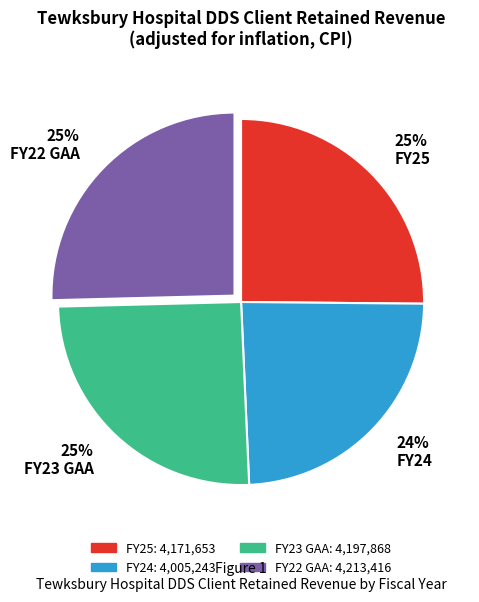

To the nearest percent, what is the average slice percentage?

25%